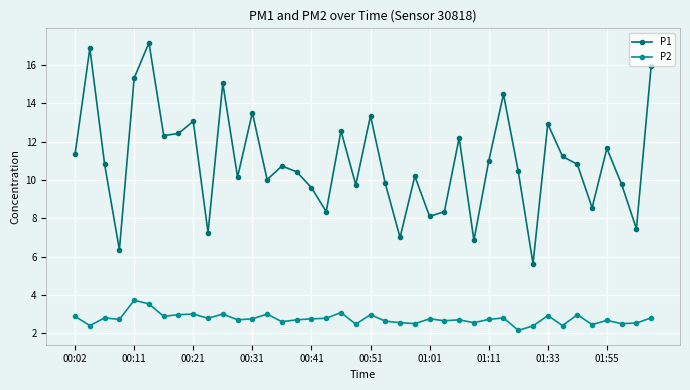

What is the difference between the maximum and second lowest values in the P2 series?

1.3